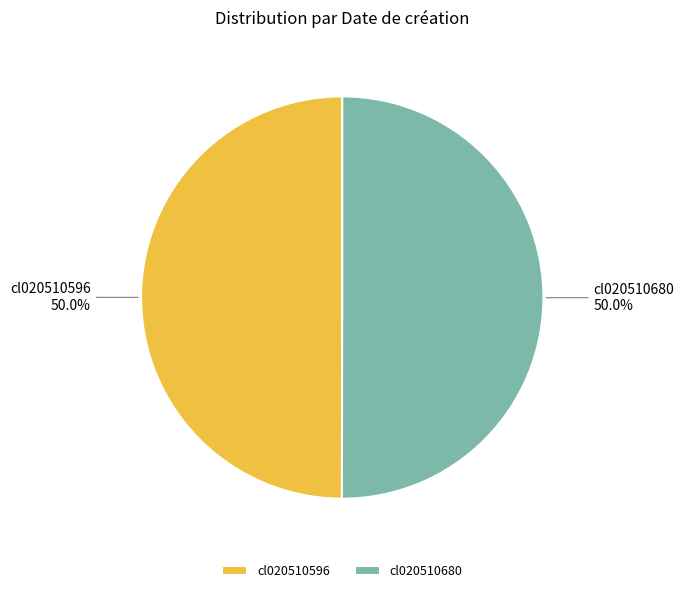

How much of the chart is everything except cl020510680?

50.0%